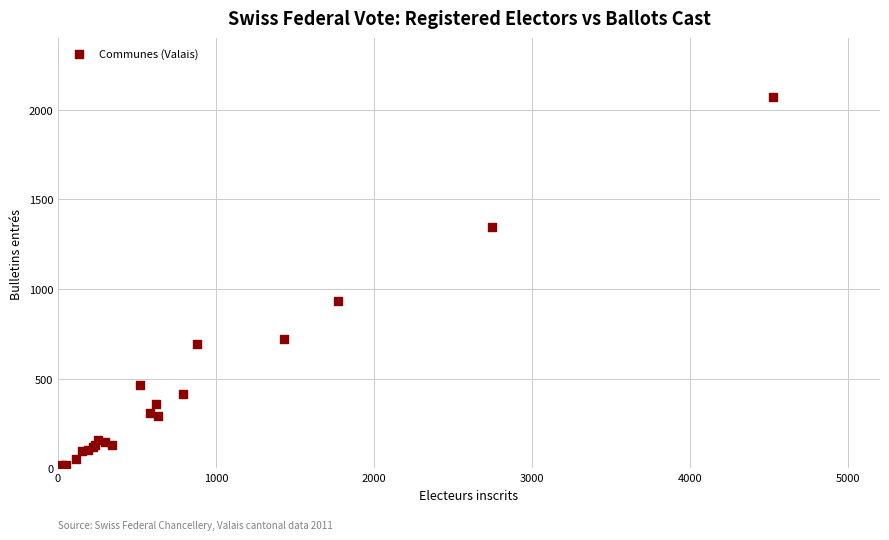

What Y value in the scatter plot is closest to 1044?

935